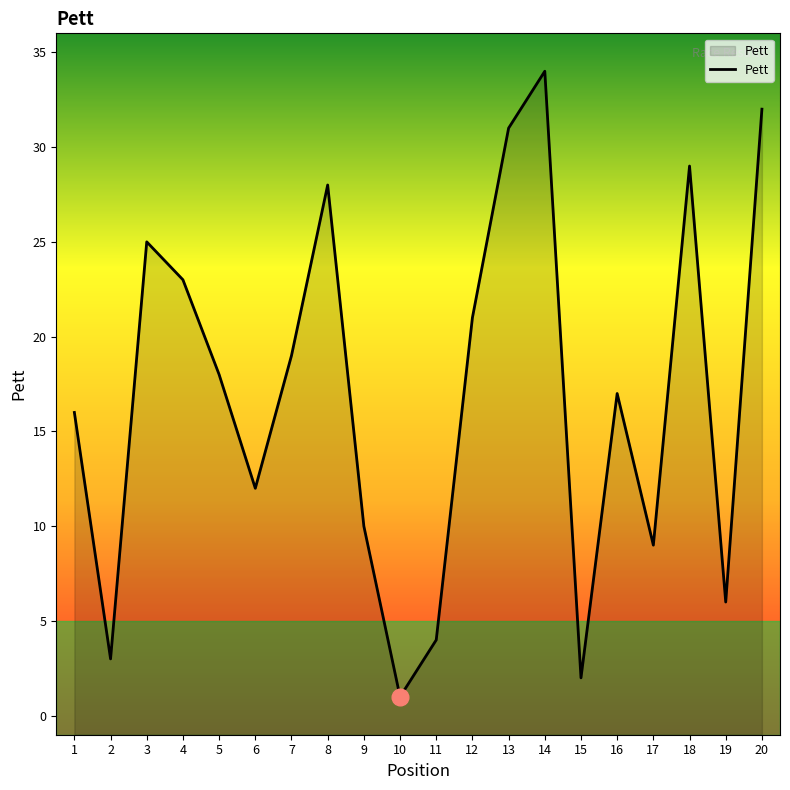

The value at 14 is 34. True or false?

True